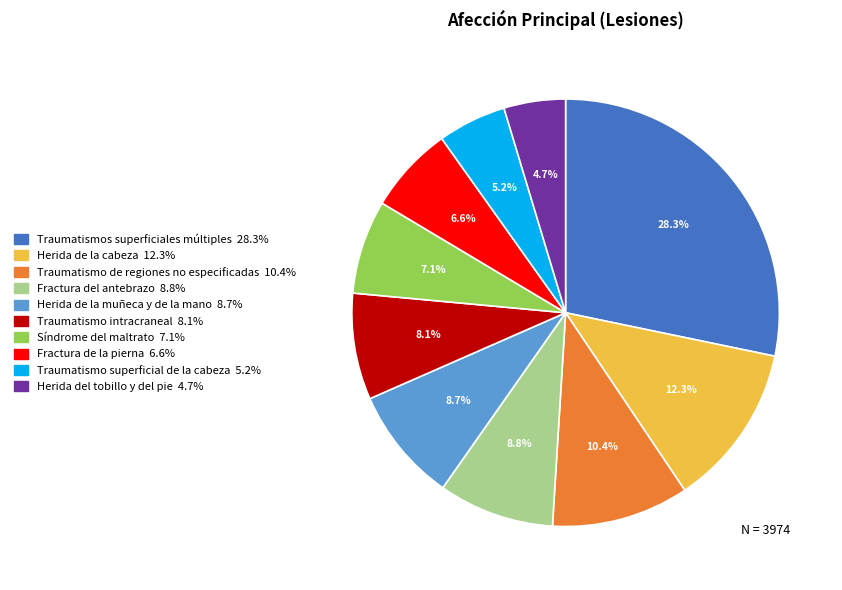

Approximately how many times larger is the value at Traumatismo de regiones no especificadas 10.4% compared to Fractura del antebrazo 8.8%?

1.2